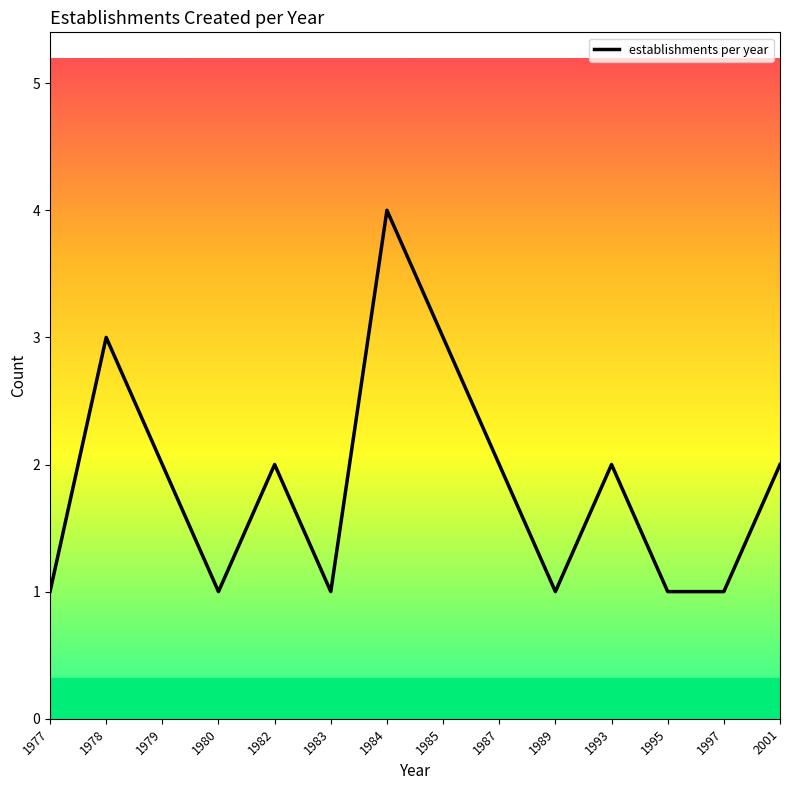

What is the sum of all values?

26